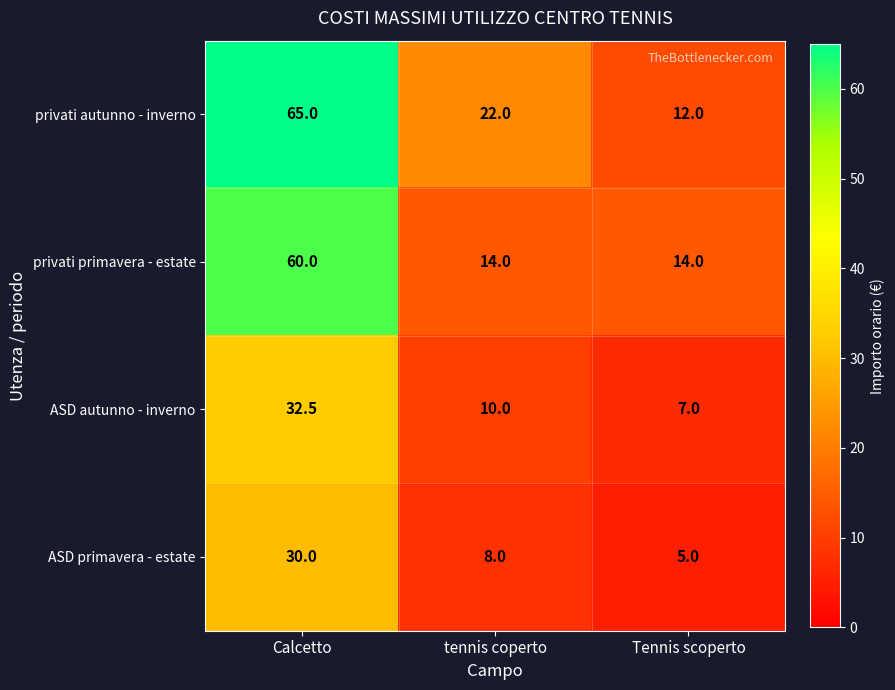

Where is privati autunno - inverno nearest to the value 38?

tennis coperto